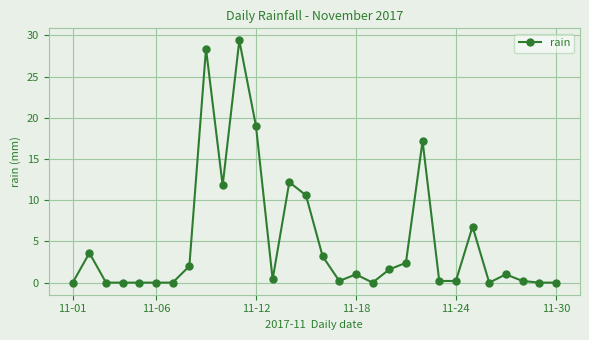

True or false: the data has more than 2 interior local peaks.

True